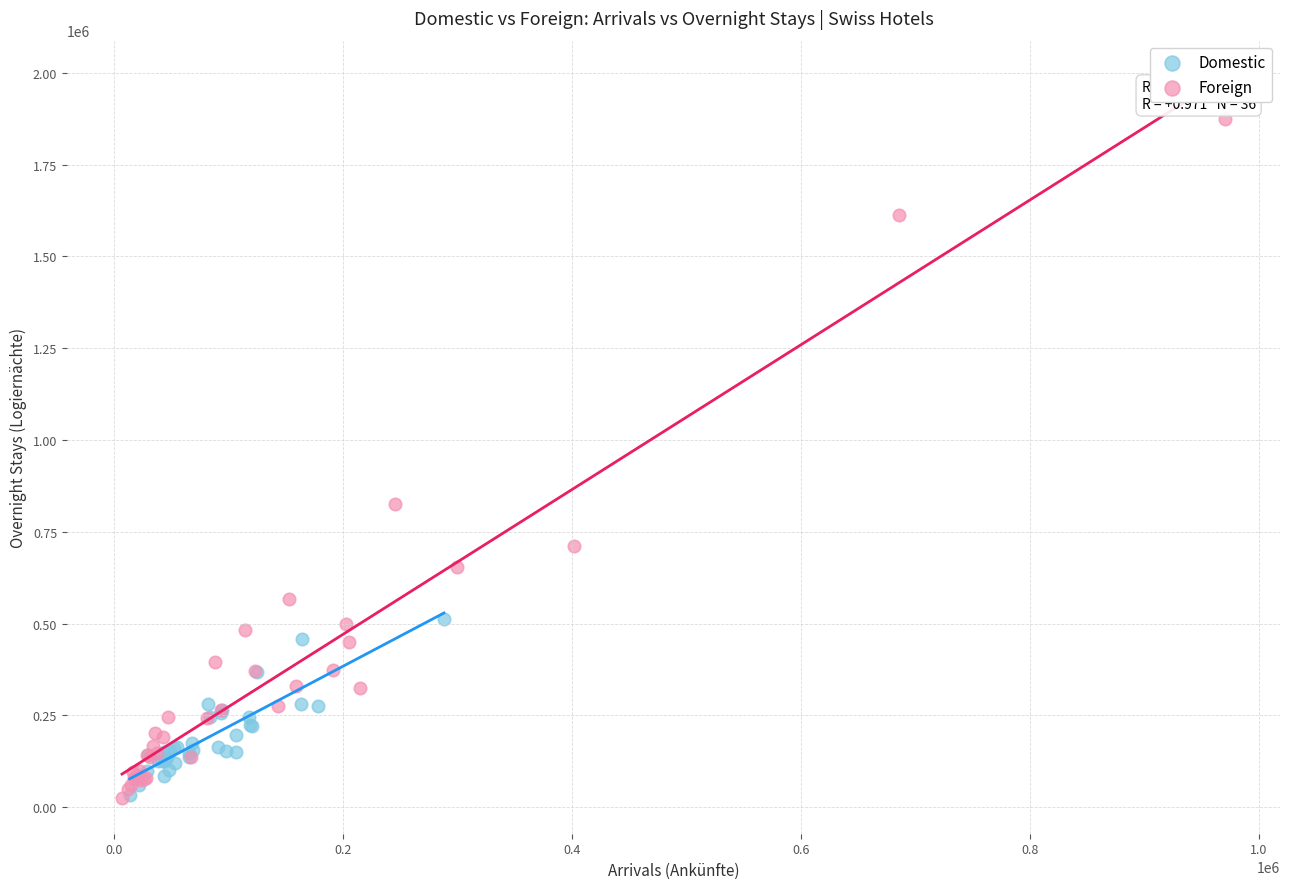

Which series has the largest Y range (max minus min)?

Foreign